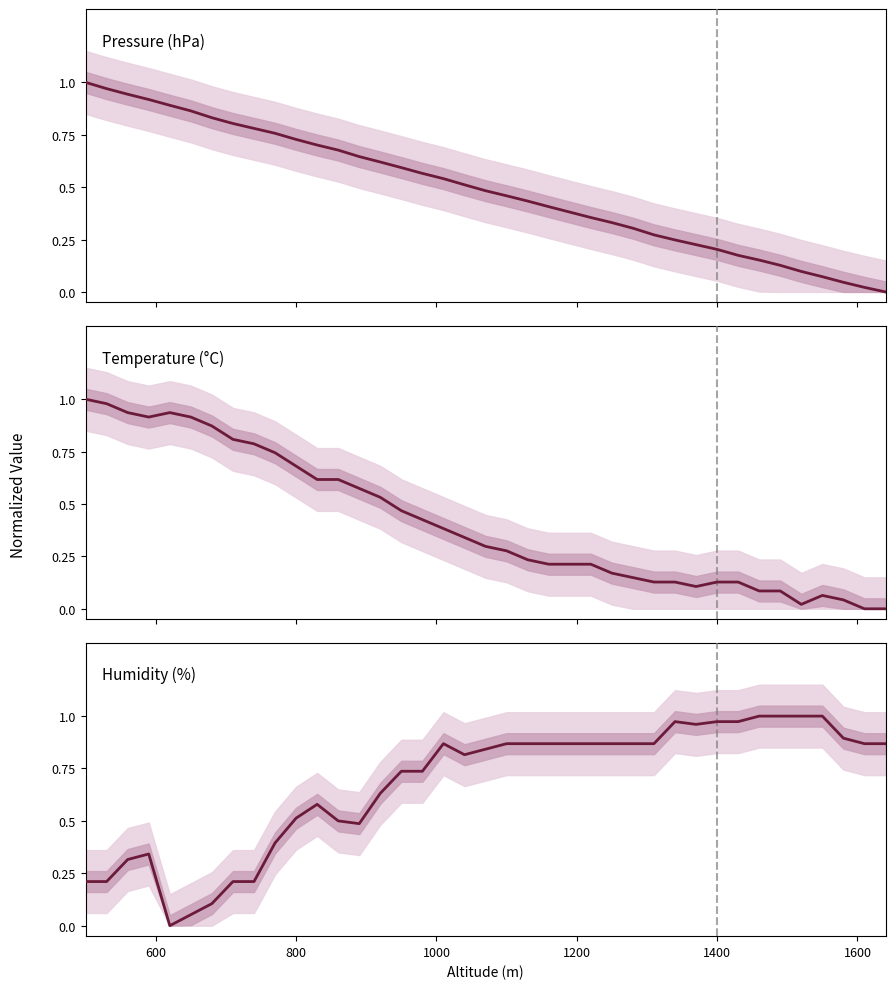

Reading right to left, extract all data points from this chart.

pressure: 0.0	0.0	0.0	0.1	0.1	0.1	0.2	0.2	0.2	0.2	0.2	0.3	0.3	0.3	0.4	0.4	0.4	0.4	0.5	0.5	0.5	0.5	0.6	0.6	0.6	0.6	0.7	0.7	0.7	0.8	0.8	0.8	0.8	0.9	0.9	0.9	0.9	1.0	1.0
temperature: 0.0	0.0	0.0	0.1	0.0	0.1	0.1	0.1	0.1	0.1	0.1	0.1	0.1	0.2	0.2	0.2	0.2	0.2	0.3	0.3	0.3	0.4	0.4	0.5	0.5	0.6	0.6	0.6	0.7	0.7	0.8	0.8	0.9	0.9	0.9	0.9	0.9	1.0	1.0
humidity: 0.9	0.9	0.9	1.0	1.0	1.0	1.0	1.0	1.0	1.0	1.0	0.9	0.9	0.9	0.9	0.9	0.9	0.9	0.9	0.8	0.8	0.9	0.7	0.7	0.6	0.5	0.5	0.6	0.5	0.4	0.2	0.2	0.1	0.1	0.0	0.3	0.3	0.2	0.2